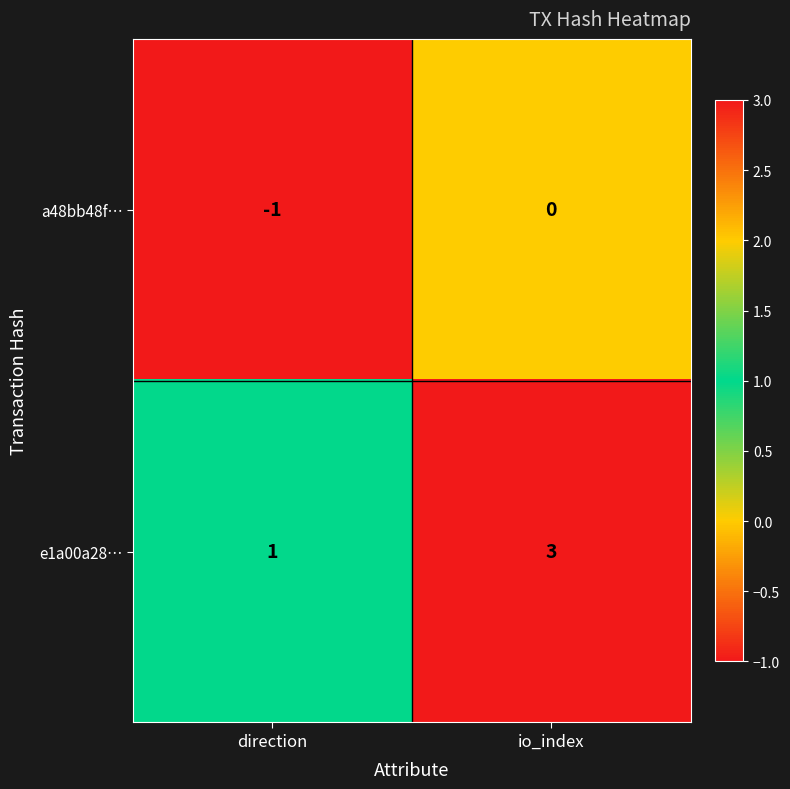

What is the sum of the e1a00a28… values at io_index and direction?

4